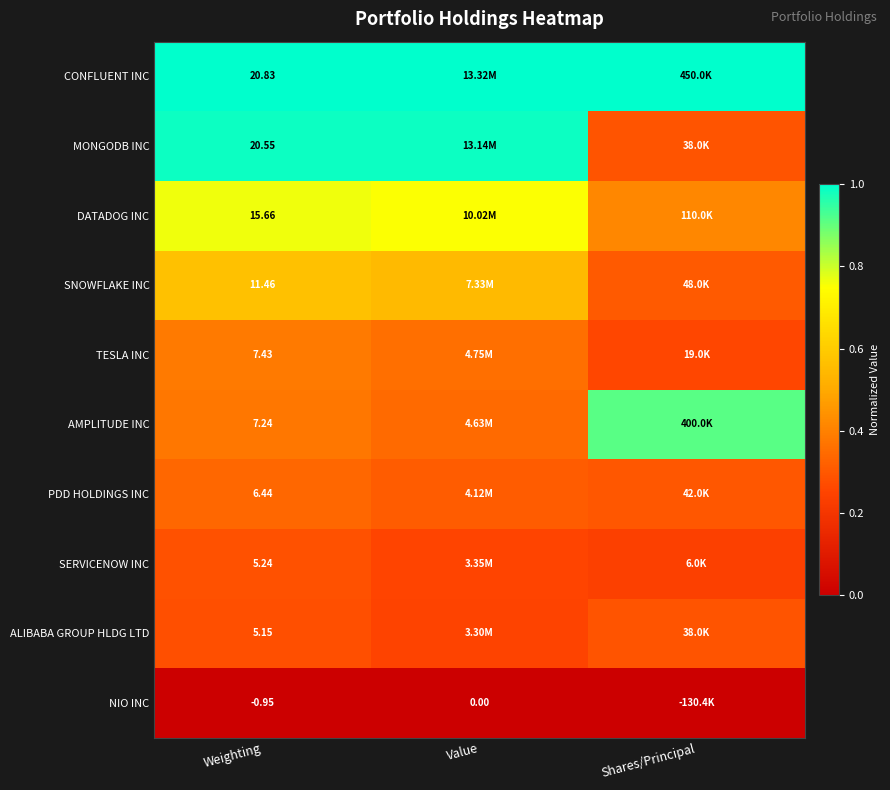

What is the sum of the SERVICENOW INC values at Shares/Principal and Weighting?

0.5